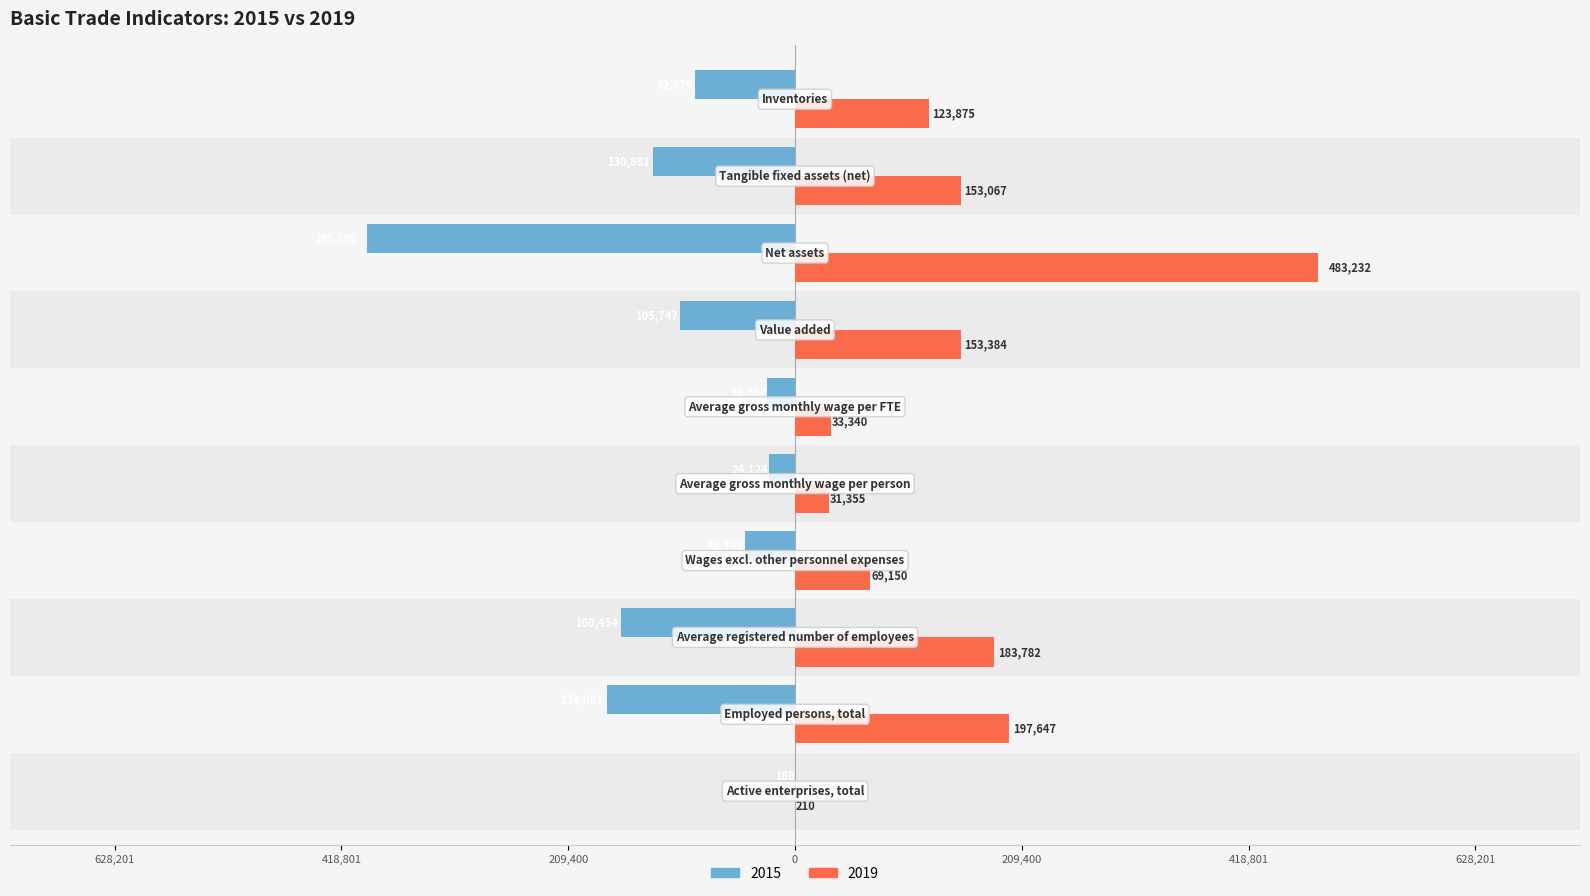

Reading left to right, list all the values displayed in this chart.

2015: Active enterprises, total=-186	Employed persons, total=-174001	Average registered number of employees=-160454	Wages excl. other personnel expenses=-46449	Average gross monthly wage per person=-24124	Average gross monthly wage per FTE=-25747	Value added=-105747	Net assets=-395590	Tangible fixed assets (net)=-130881	Inventories=-92679
2019: Active enterprises, total=210	Employed persons, total=197647	Average registered number of employees=183782	Wages excl. other personnel expenses=69150	Average gross monthly wage per person=31355	Average gross monthly wage per FTE=33340	Value added=153384	Net assets=483232	Tangible fixed assets (net)=153067	Inventories=123875